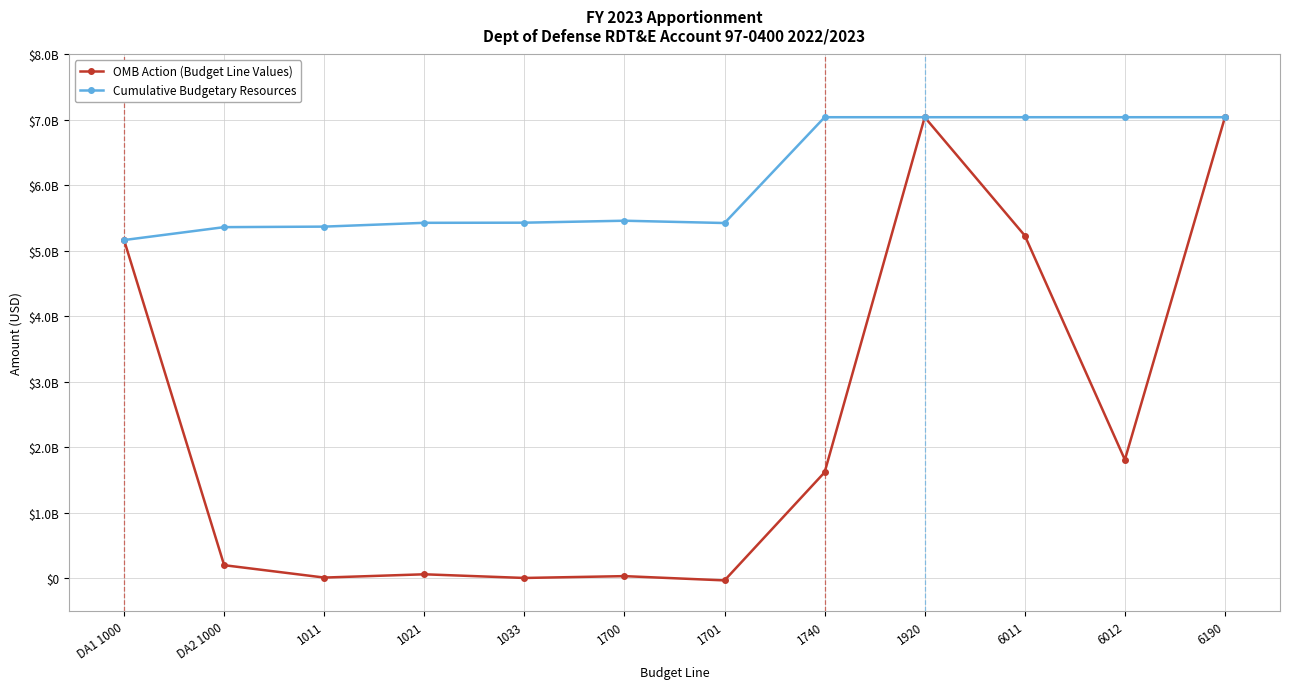

Which series has the widest spread of values?

OMB Action (Budget Line Values)